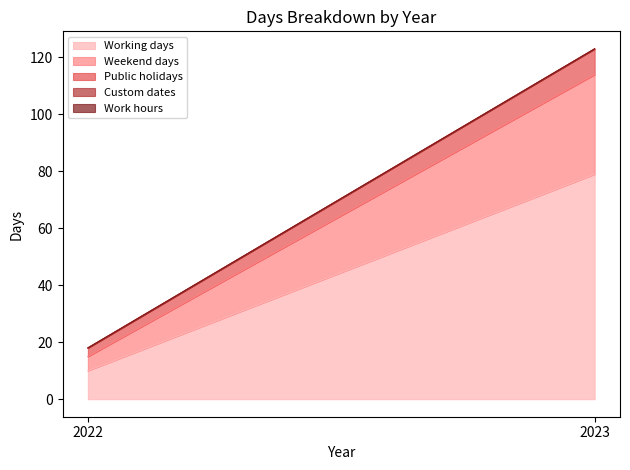

What are all the series names shown in the legend?

Working days, Weekend days, Public holidays, Custom dates, Work hours